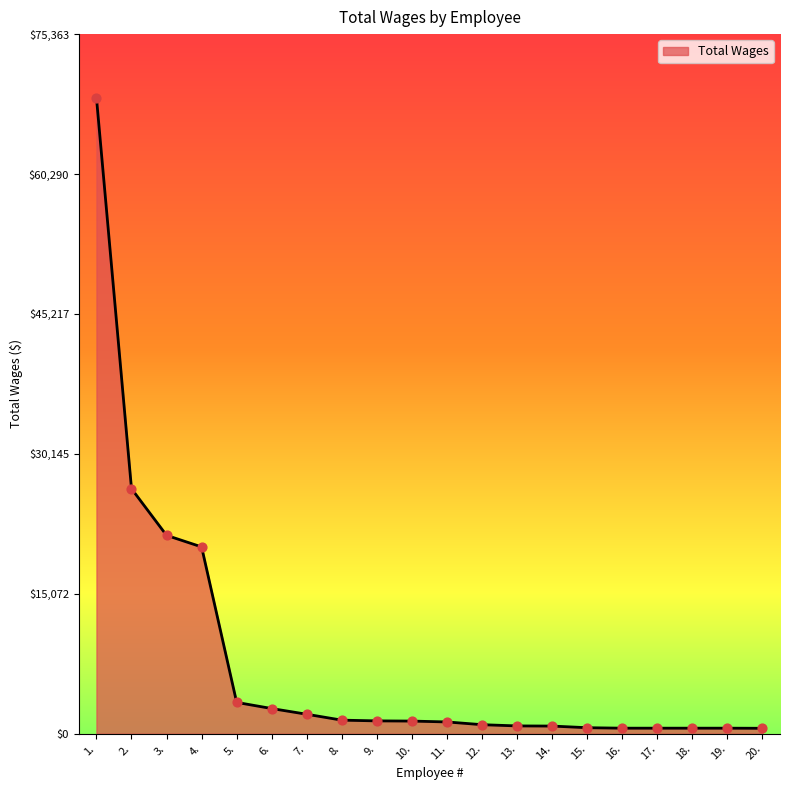

What is the ratio of the value at 16. to the value at 19.?

1.0